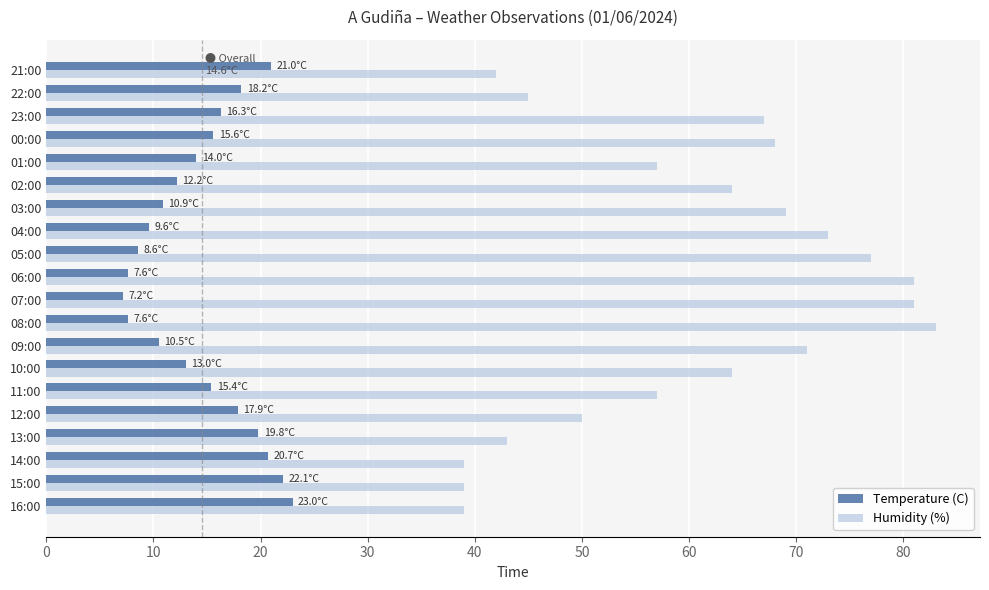

Is it true that Humidity (%) equals 39.0 at 14:00?

True